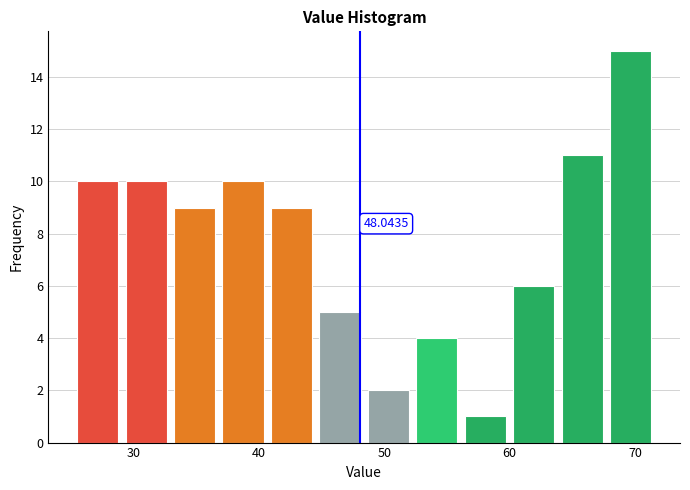

Around what value on the x-axis is the tallest bar? Give the approximate position of its centre, as read against the axis.

70